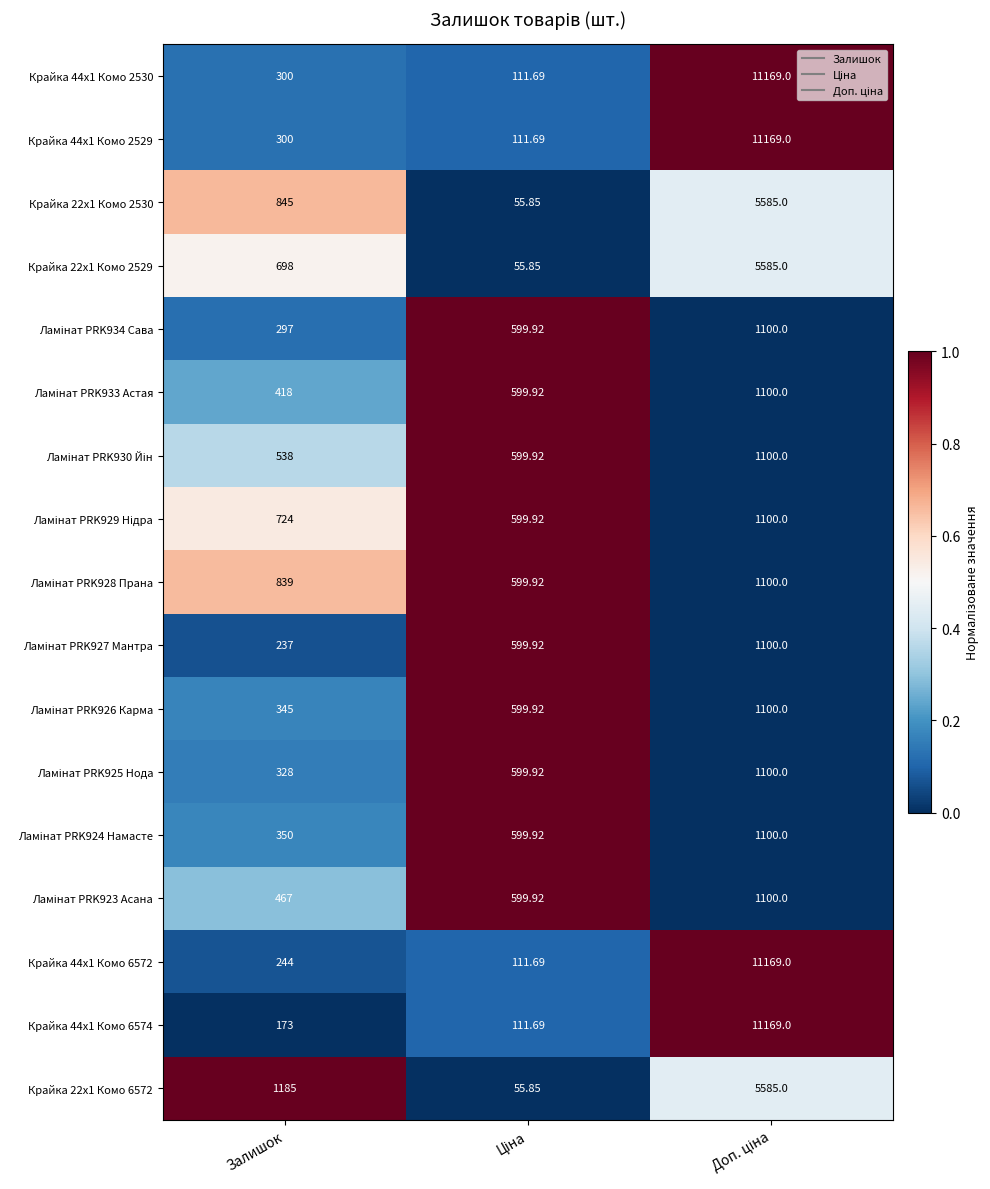

At which label is Крайка 22x1 Комо 2529 closest to 2820?

Залишок